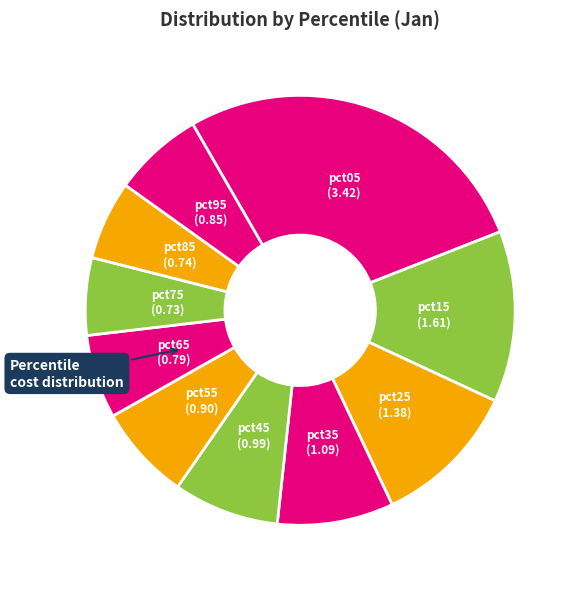

To the nearest percent, what is the average slice percentage?

10%